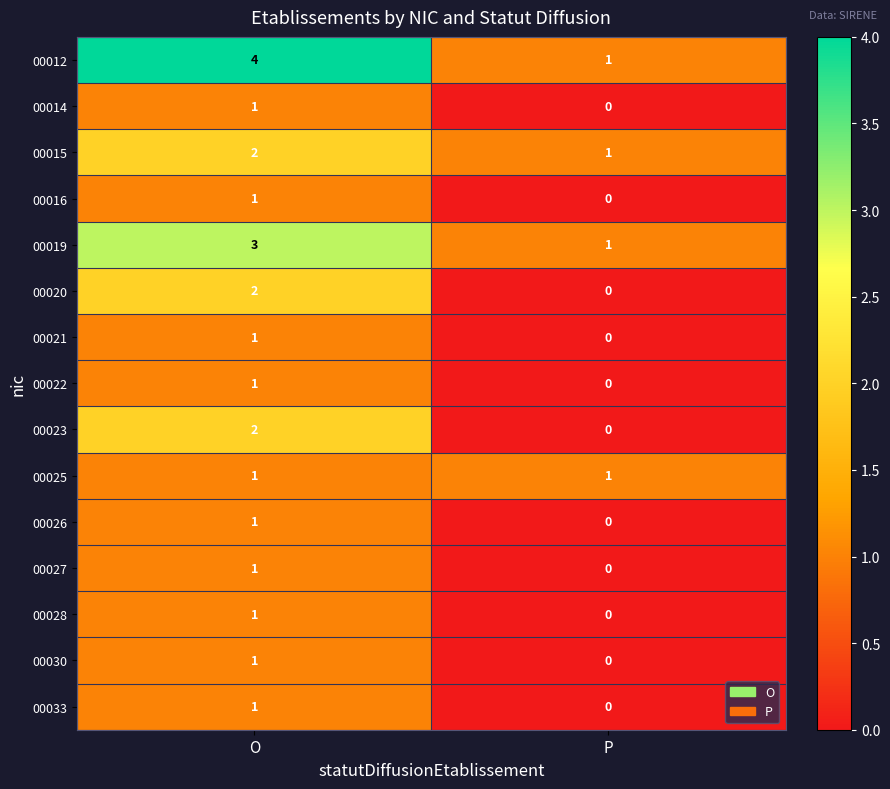

Reading left to right, list all the values displayed in this chart.

00012: 4	1
00014: 1	0
00015: 2	1
00016: 1	0
00019: 3	1
00020: 2	0
00021: 1	0
00022: 1	0
00023: 2	0
00025: 1	1
00026: 1	0
00027: 1	0
00028: 1	0
00030: 1	0
00033: 1	0